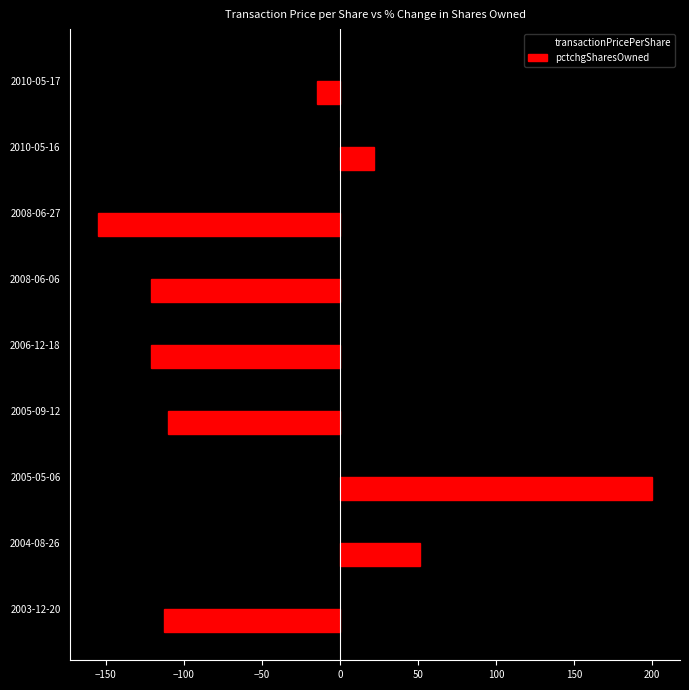

Is the value of pctchgSharesOwned at 2008-06-27 greater than the value of transactionPricePerShare at 2005-05-06?

No